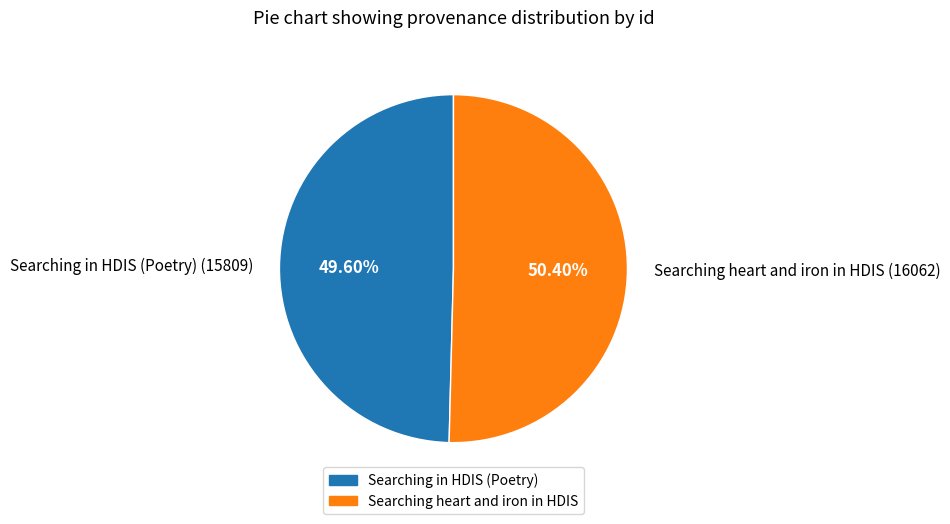

How many slices are in this pie chart?

2